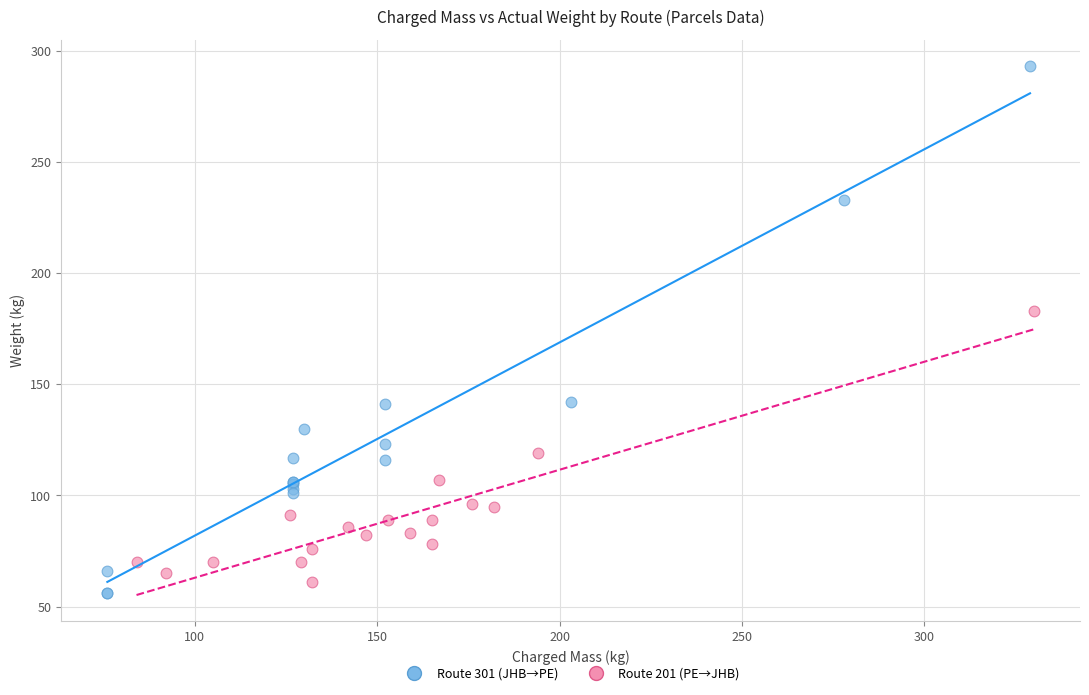

Which series has the widest spread of Y values?

Route 301 (JHB→PE)